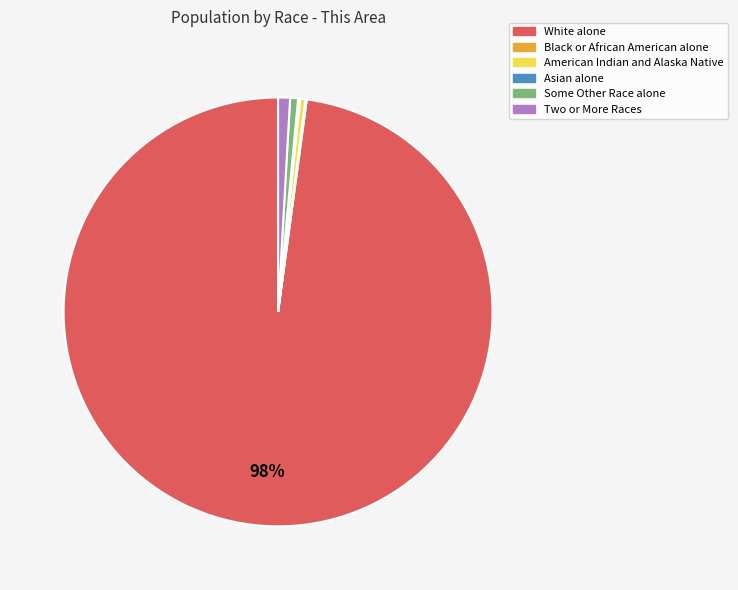

To the nearest percent, what portion does White alone represent?

98%